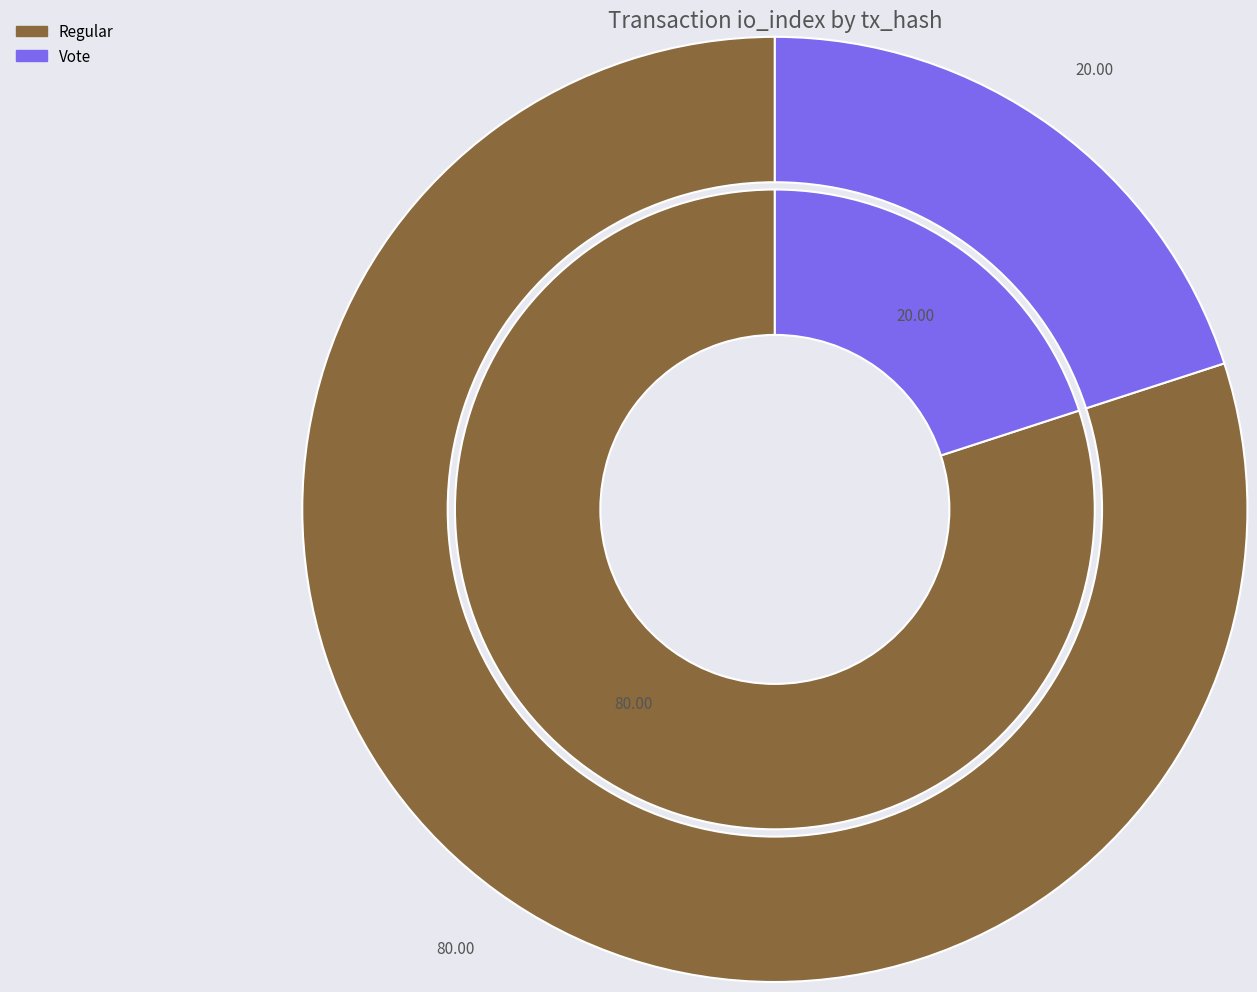

Is the sum of 0 and 1 greater than half?

Yes